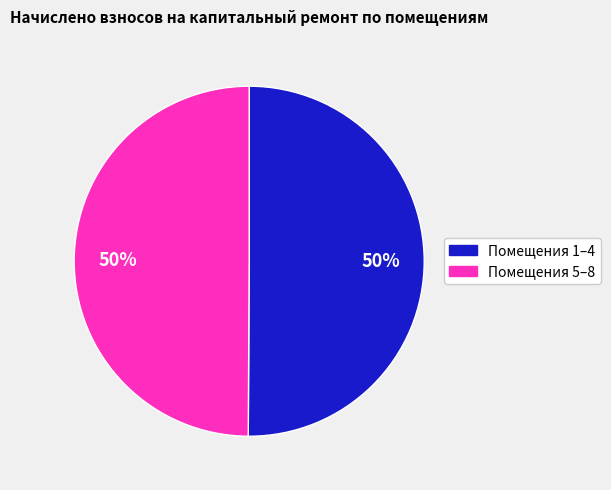

To the nearest percent, what is the average slice percentage?

50%